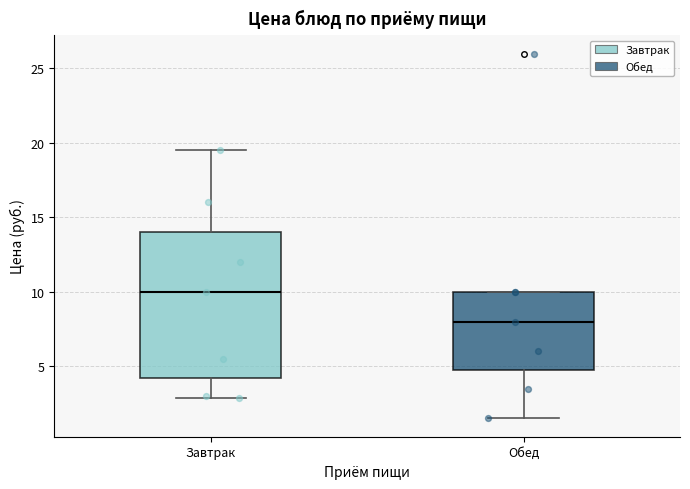

Reading left to right, read every box against the y-axis: the position of its median line, the range the box covers, and the ends of its whiskers. The values are not printed on the chart, so give them approximately, as read against the axis.

Завтрак: median 10.0, box 4.5 to 14.0, whiskers 3.0 to 19.5
Обед: median 8.0, box 5.0 to 10.0, whiskers 1.5 to 10.0